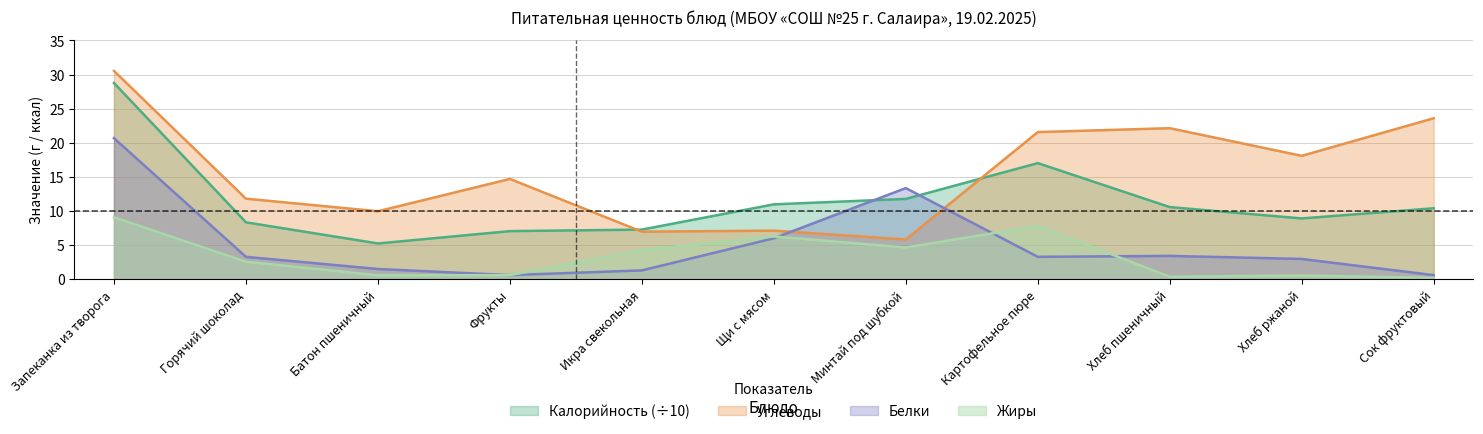

Reading left to right, list all the values displayed in this chart.

Калорийность: 28.8	8.3	5.2	7.0	7.3	11.0	11.8	17.0	10.6	8.9	10.4
Белки: 20.7	3.3	1.5	0.6	1.3	6.0	13.4	3.3	3.4	3.0	0.6
Жиры: 9.1	2.6	0.6	0.6	4.3	6.3	4.7	7.8	0.4	0.5	0.2
Углеводы: 30.5	11.8	10.0	14.7	7.0	7.1	5.8	21.6	22.1	18.1	23.6